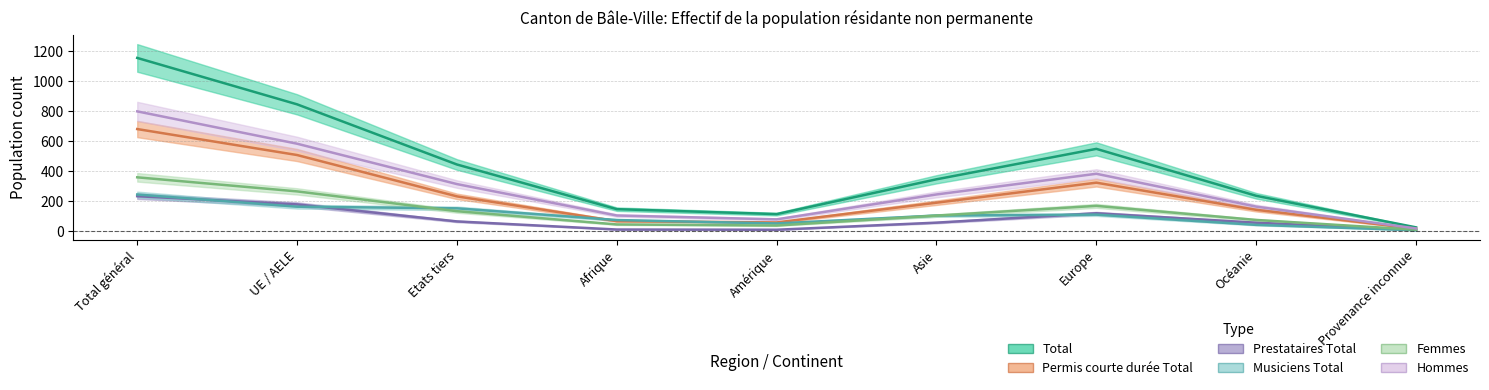

Is this an area chart (filled region under the line)?

No